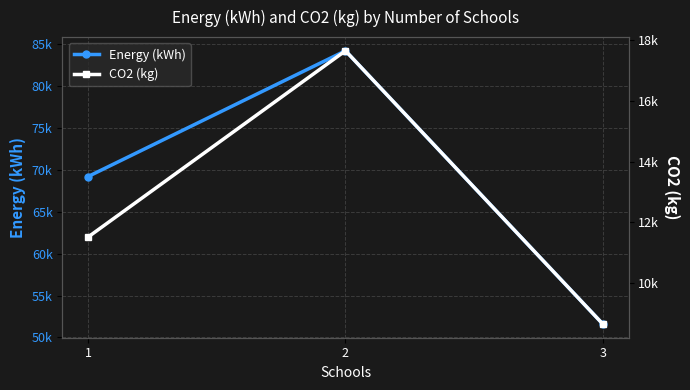

Which series has the largest total across all categories?

Energy (kWh)